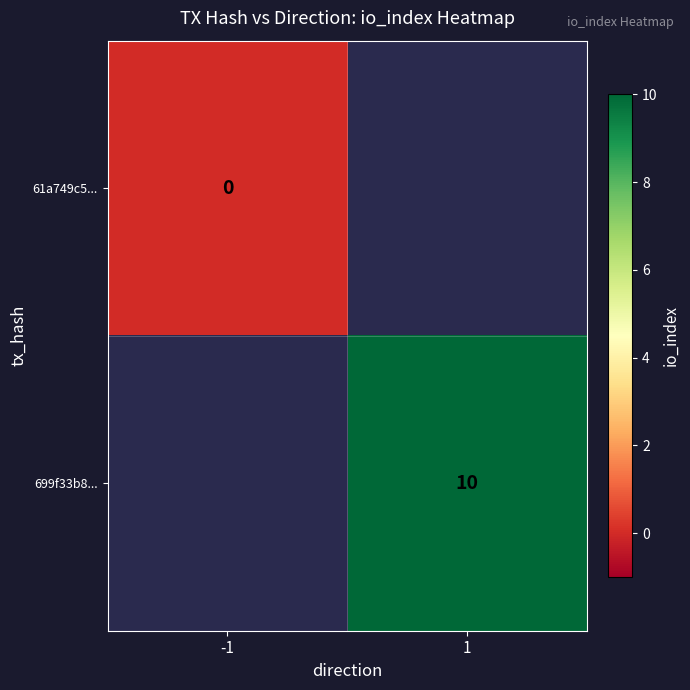

The value of 699f33b8... at 1 is 17. True or false?

False